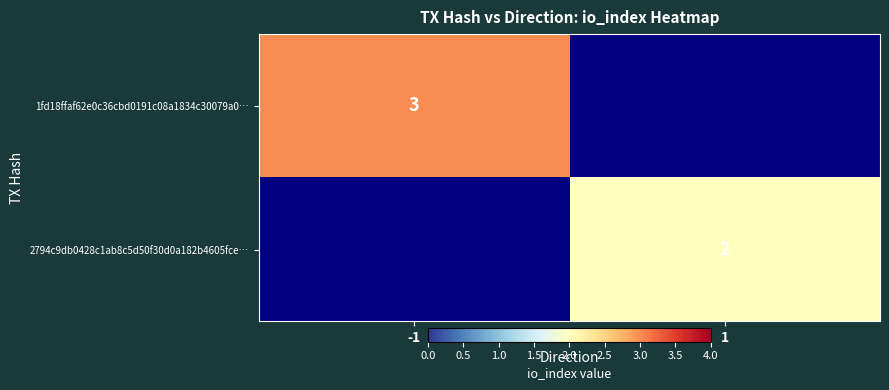

Which category has the highest value across all series?

-1